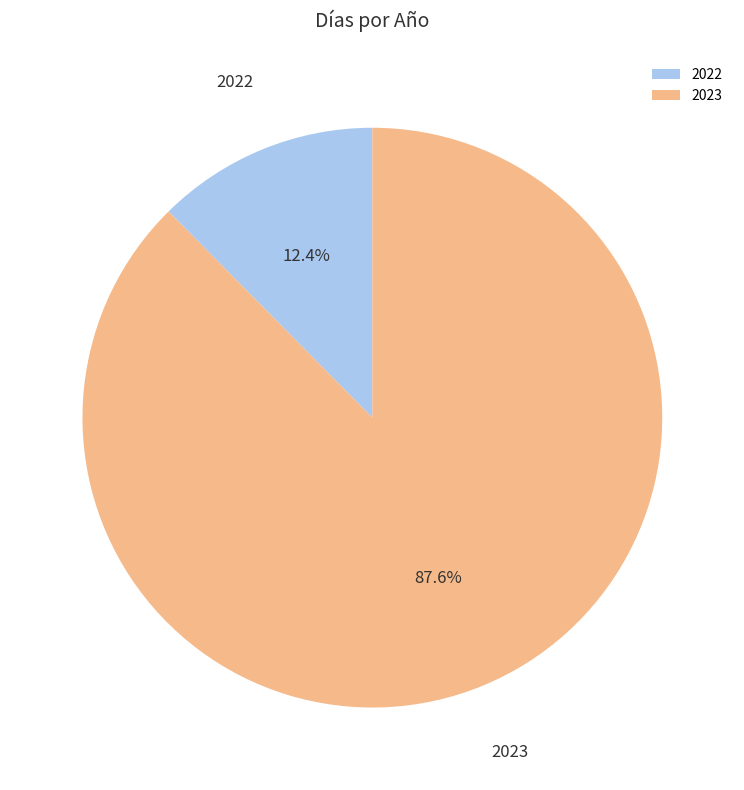

Which has a higher value, 2023 or 2022?

2023